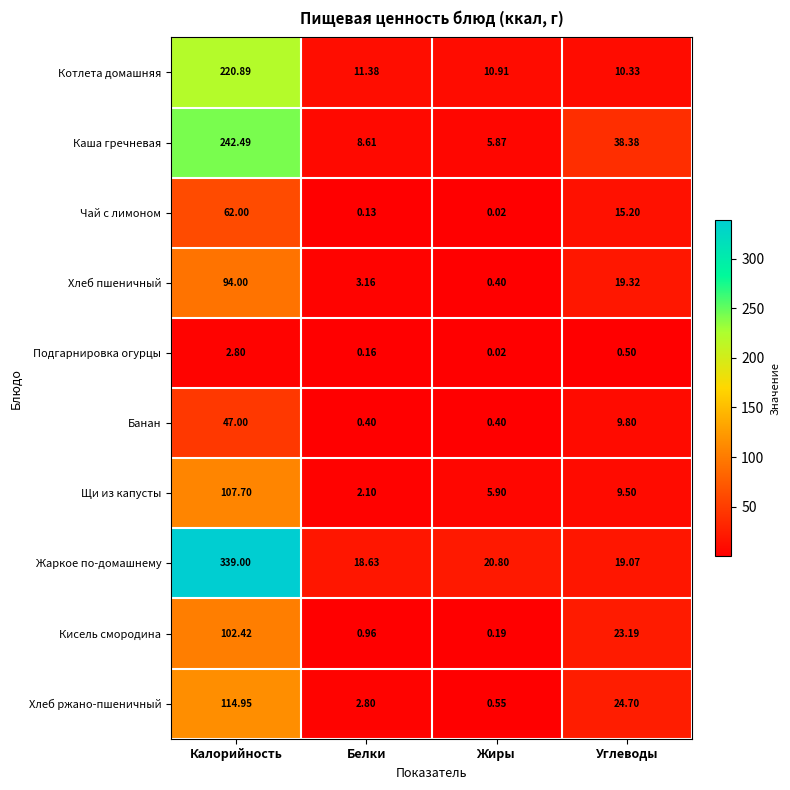

Where is Подгарнировка огурцы nearest to the value 1?

Углеводы